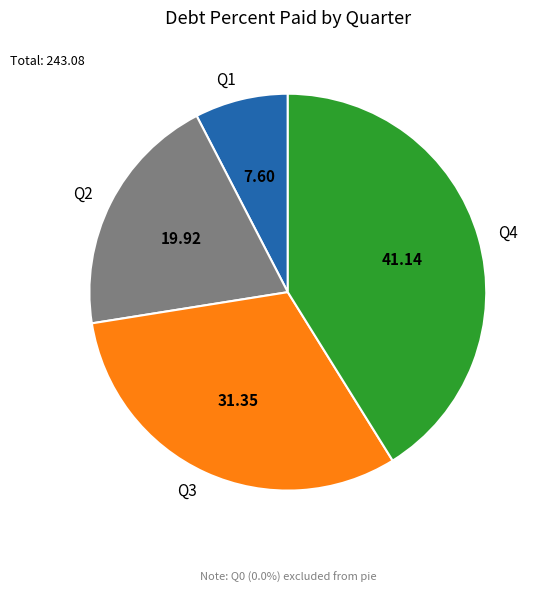

What is the largest slice in the pie chart?

Q4